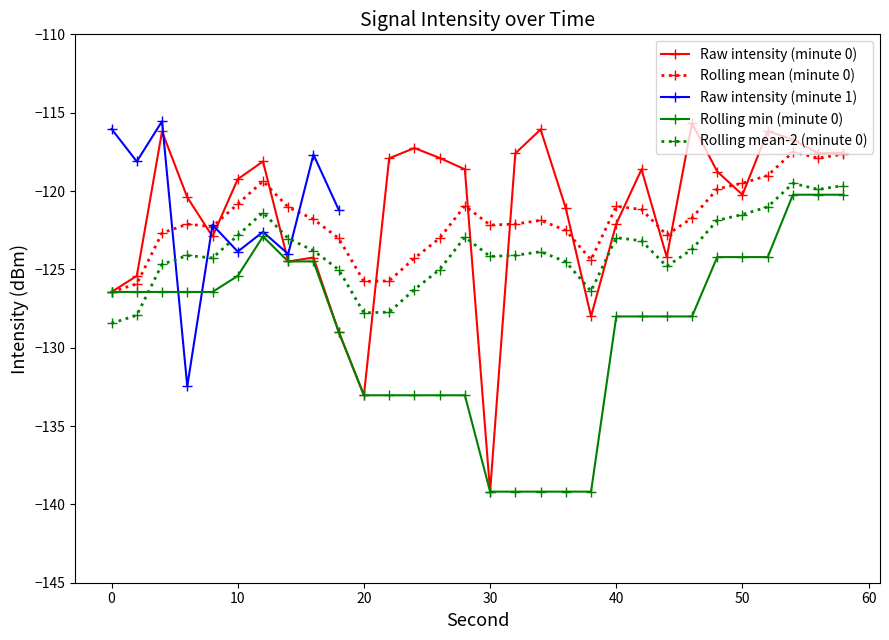

What is the greatest value displayed?

-115.6